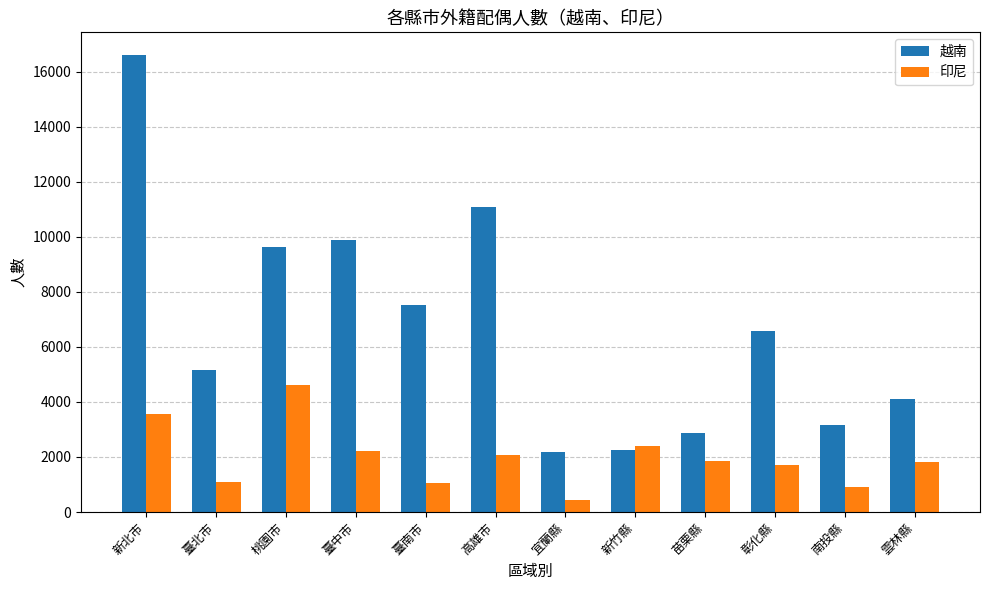

What are all the series names shown in the legend?

越南, 印尼